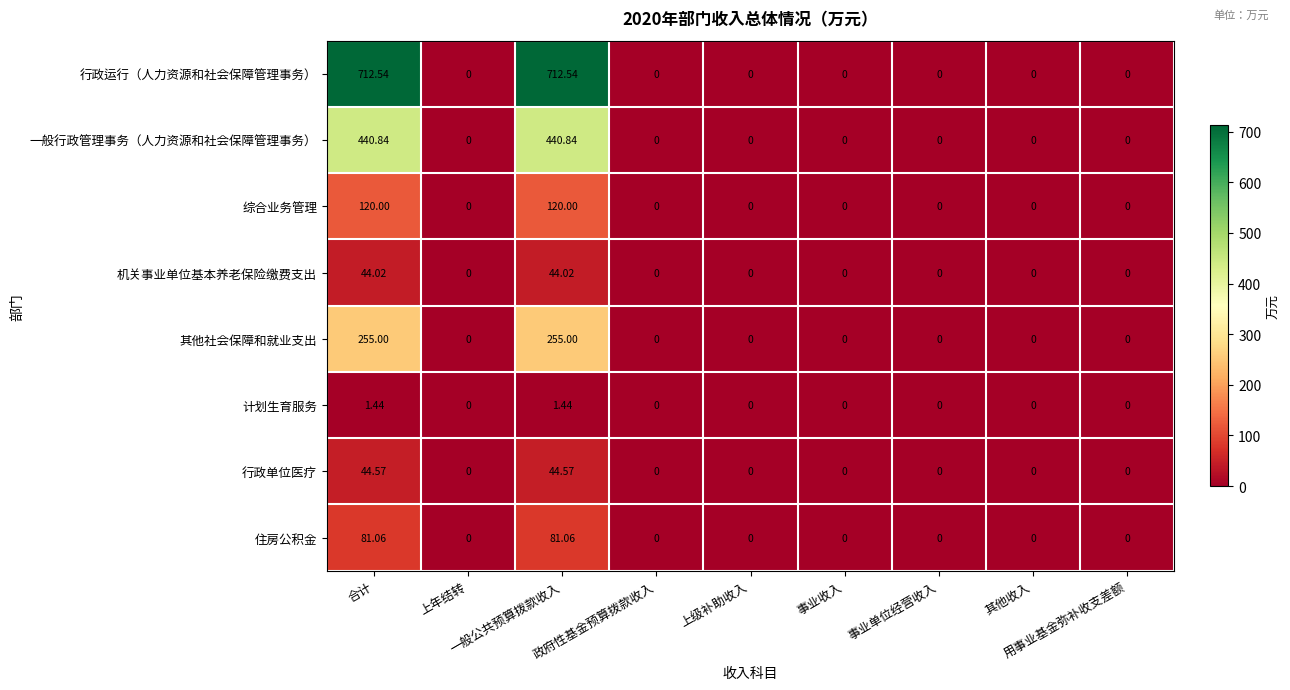

Rank the series by their maximum value, from lowest to highest.

计划生育服务, 机关事业单位基本养老保险缴费支出, 行政单位医疗, 住房公积金, 综合业务管理, 其他社会保障和就业支出, 一般行政管理事务（人力资源和社会保障管理事务）, 行政运行（人力资源和社会保障管理事务）